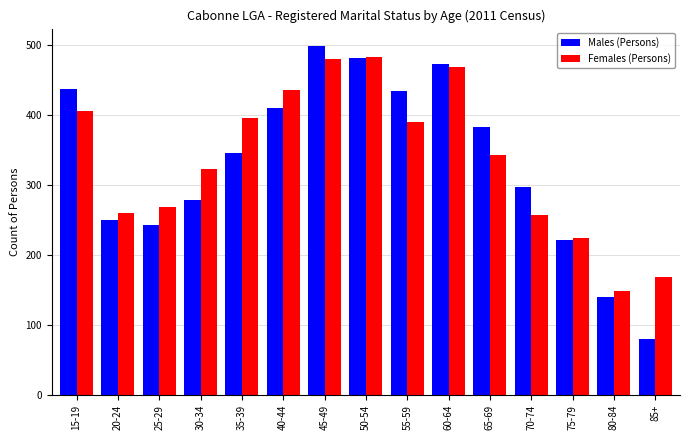

True or false: Males (Persons) has a value of 249 at 20-24.

True